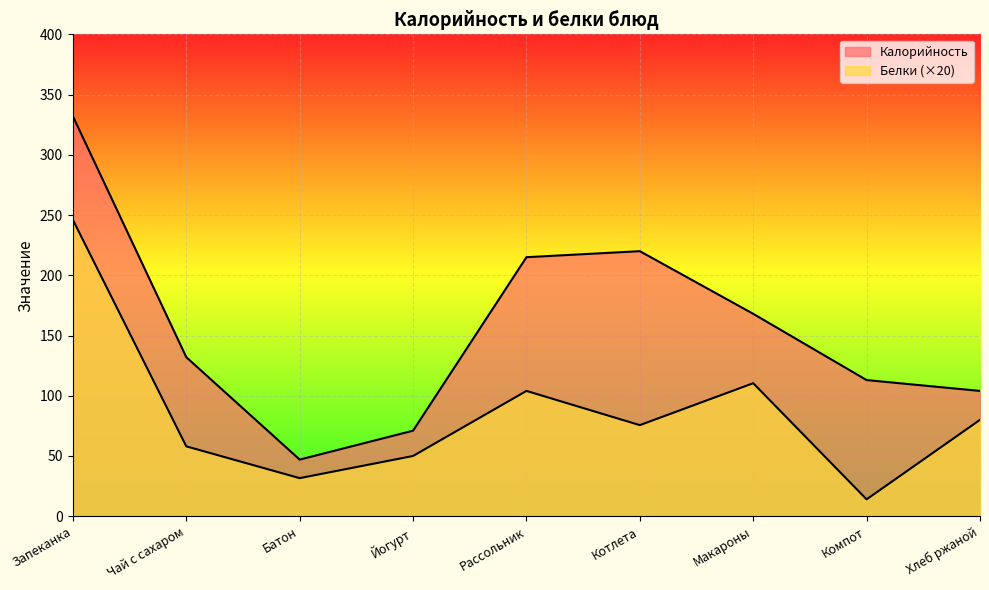

How many lines are shown in the chart?

2